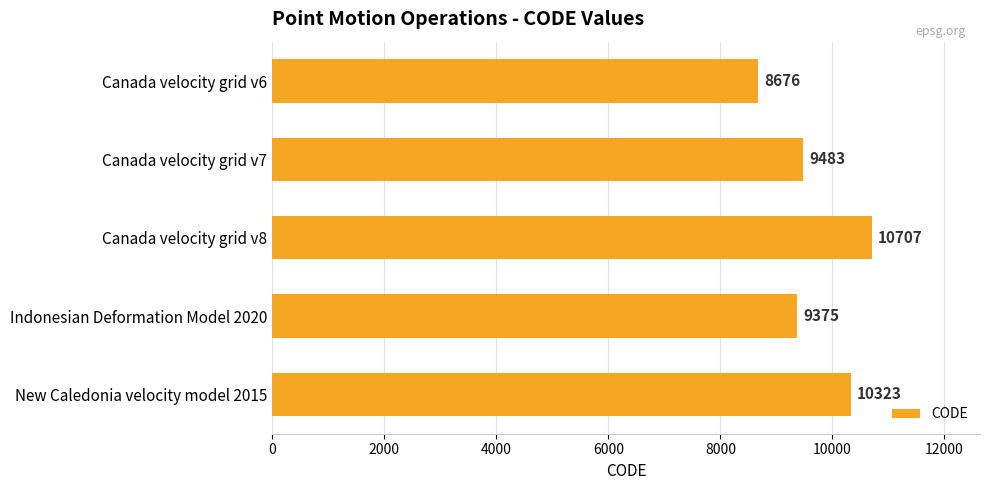

What is the minimum value shown in the chart?

8676